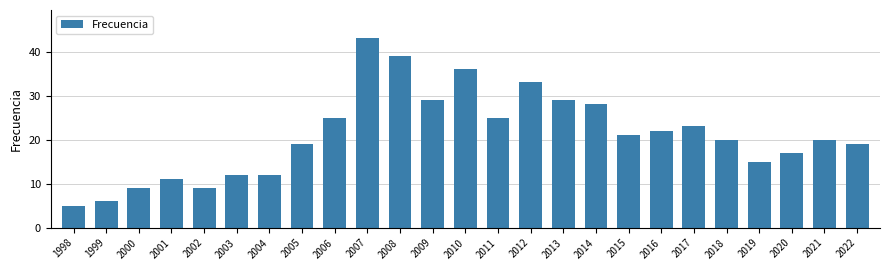

What is the change in value from 2012 to 2017?

-10